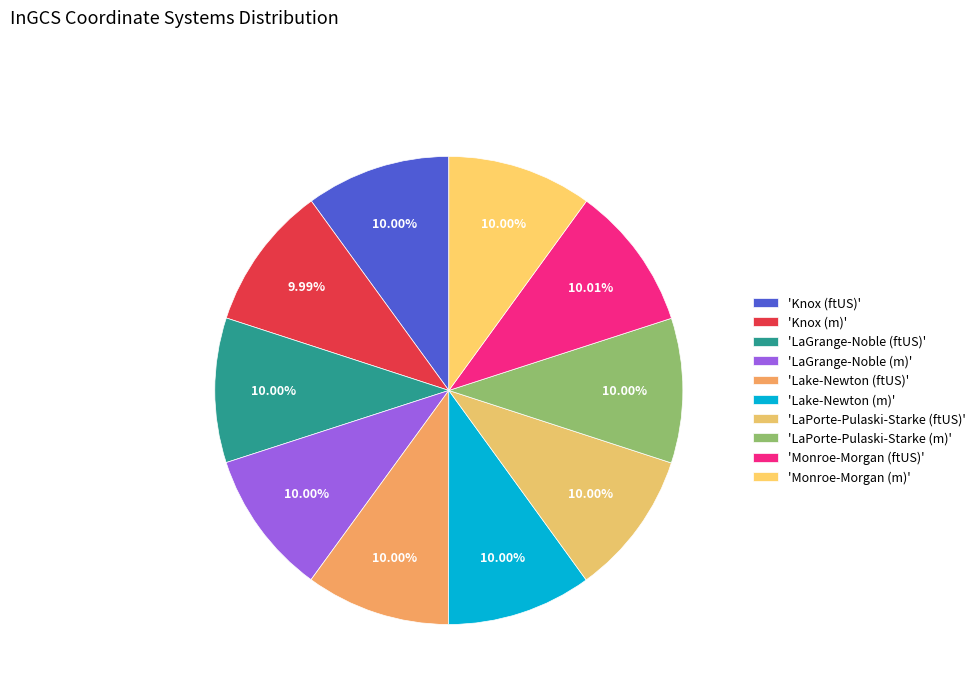

Which slice is the largest?

Monroe-Morgan (ftUS)